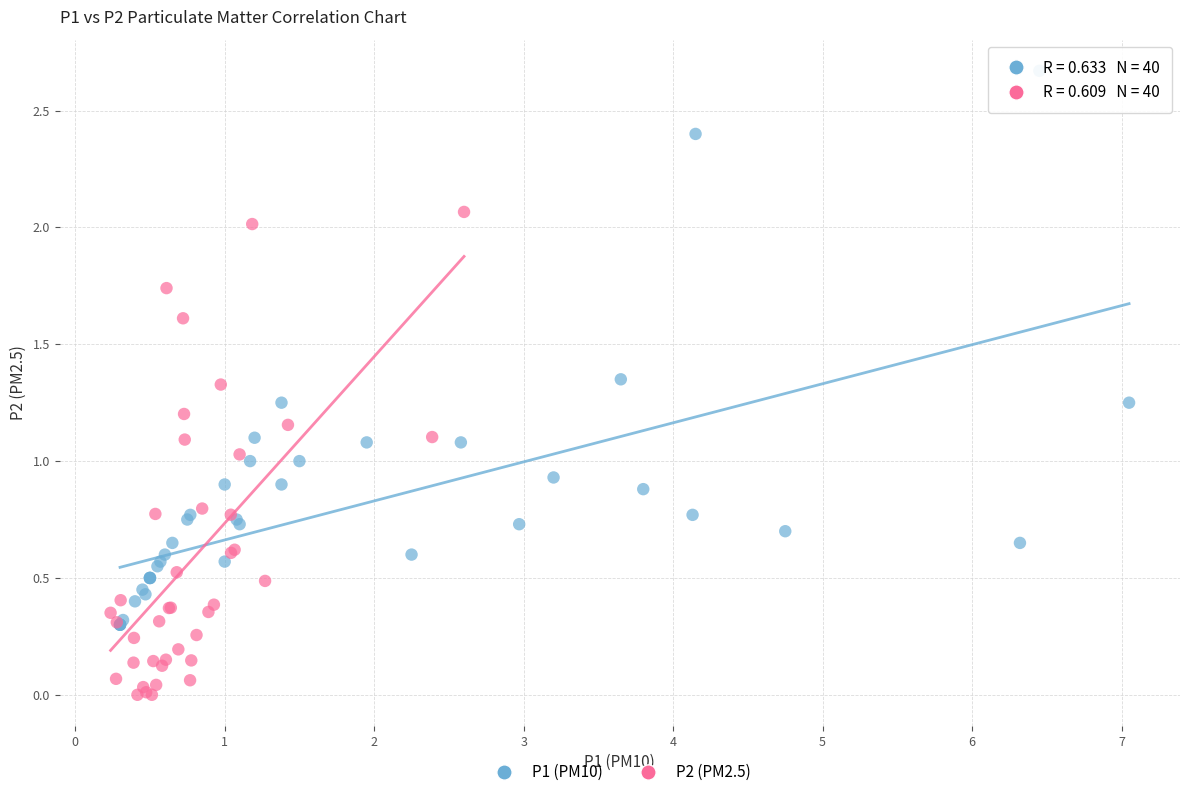

Which series reaches the maximum Y coordinate?

P1 (PM10)